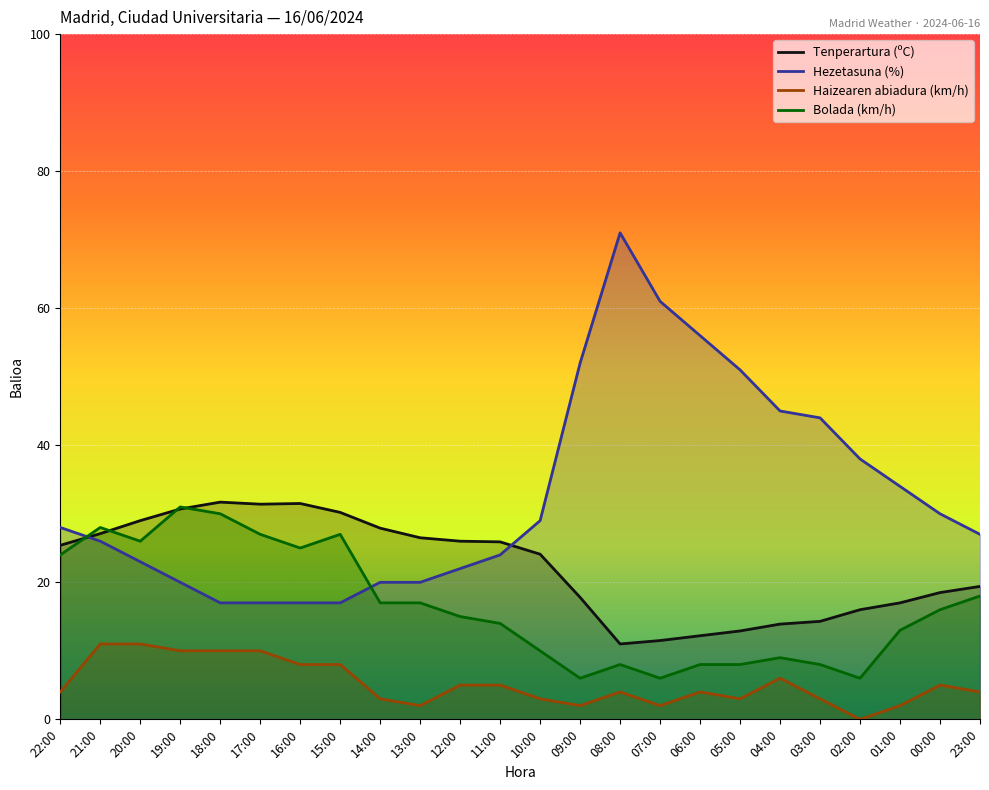

What is the difference between the maximum and minimum values in the Bolada (km/h) series?

25.0